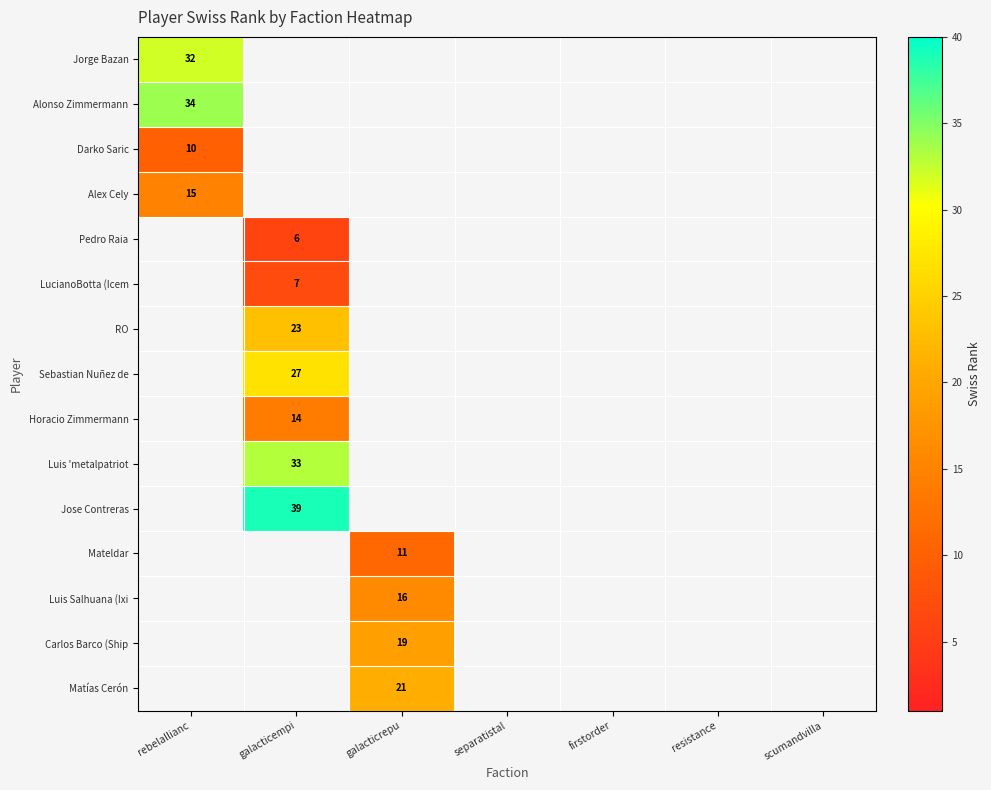

The Pedro Raia series shows 6 at galacticempi. True or false?

True